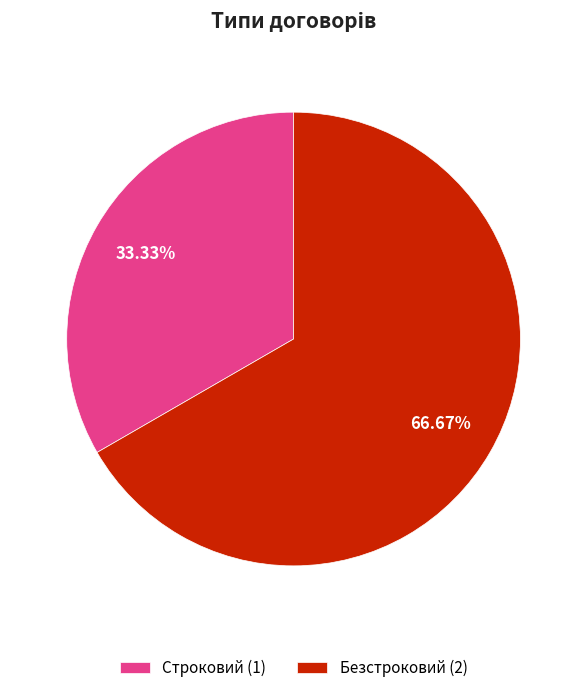

How much of the chart is everything except Строковий?

66.7%